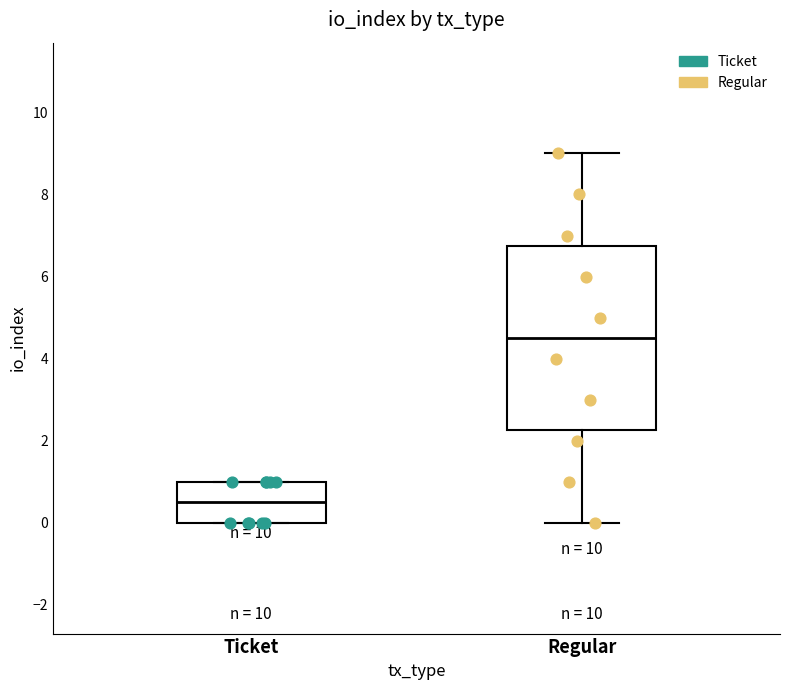

Reading left to right, read every box against the y-axis: the position of its median line, the range the box covers, and the ends of its whiskers. The values are not printed on the chart, so give them approximately, as read against the axis.

Ticket: median 0.6, box 0.0 to 1.0, whiskers 0.0 to 1.0
Regular: median 4.6, box 2.2 to 6.8, whiskers 0.0 to 9.0